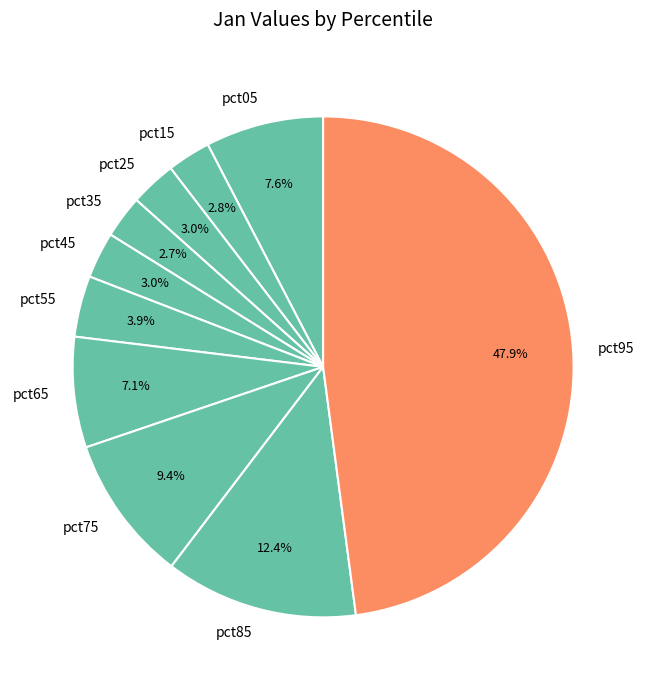

What is the ratio of the value at pct85 to the value at pct95?

0.3